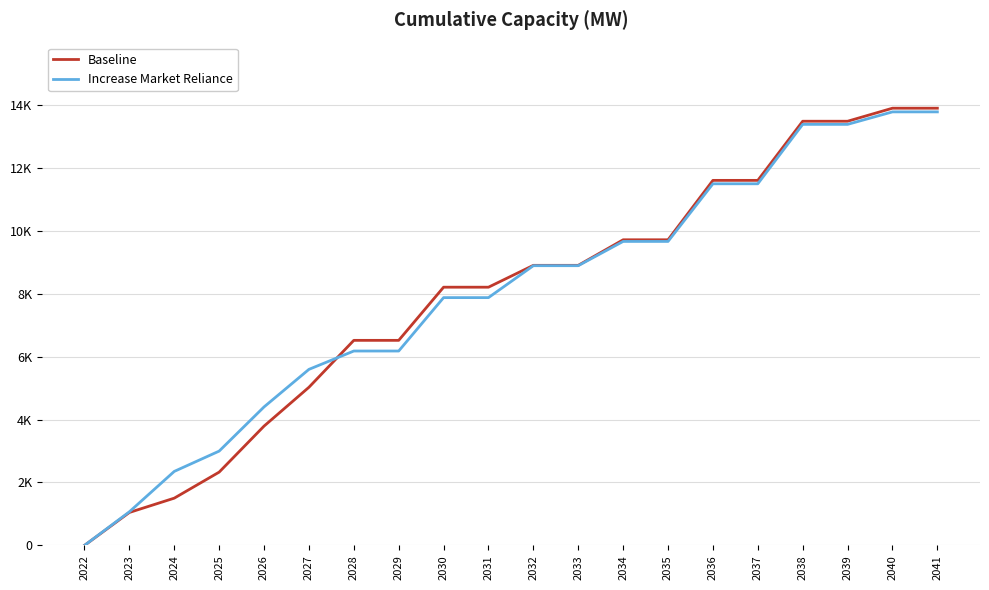

What is the difference between the Increase Market Reliance values at 2034 and 2026?

5258.4